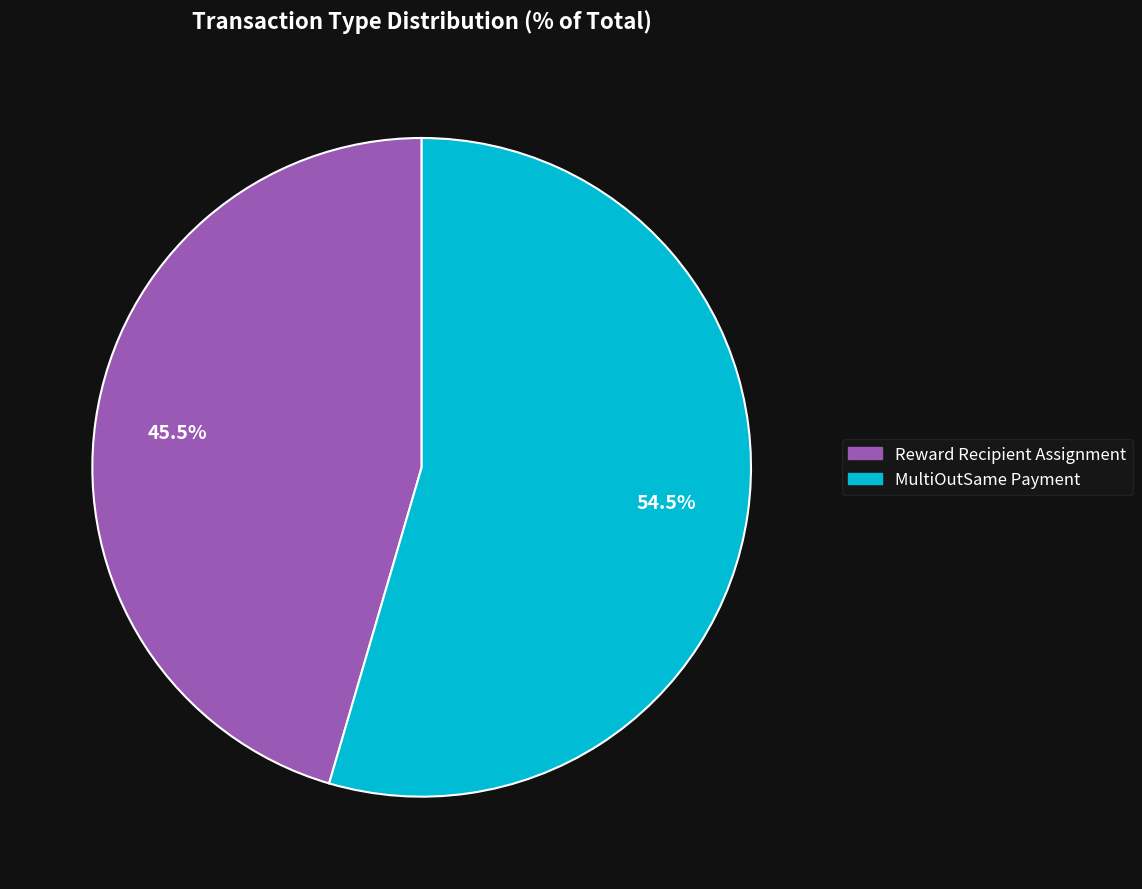

Is MultiOutSame Payment the majority of the pie?

Yes